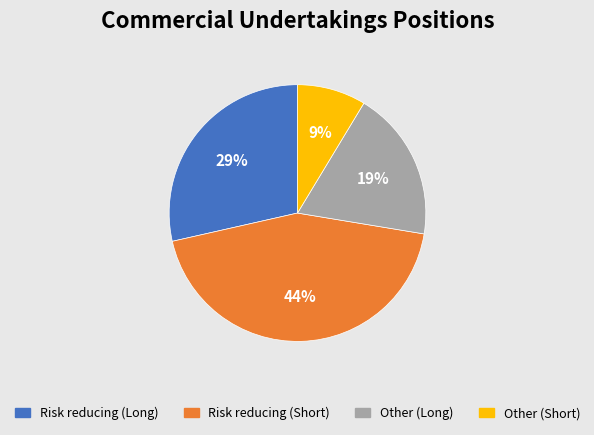

To the nearest percent, what portion does Other (Long) represent?

19%